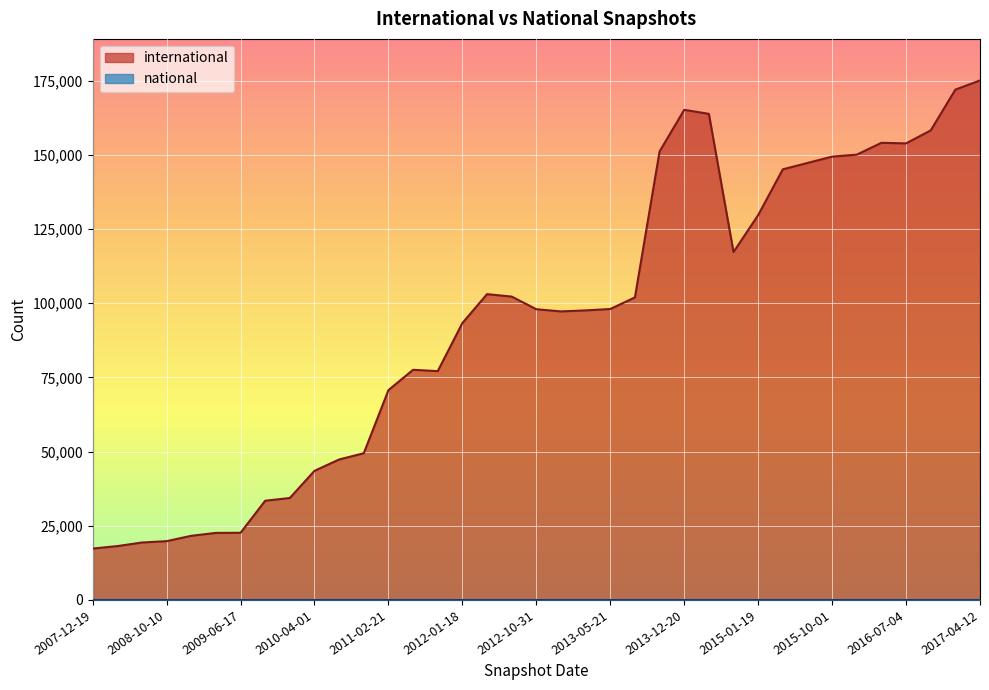

What is the total value across all series at 2007-12-19?

17319